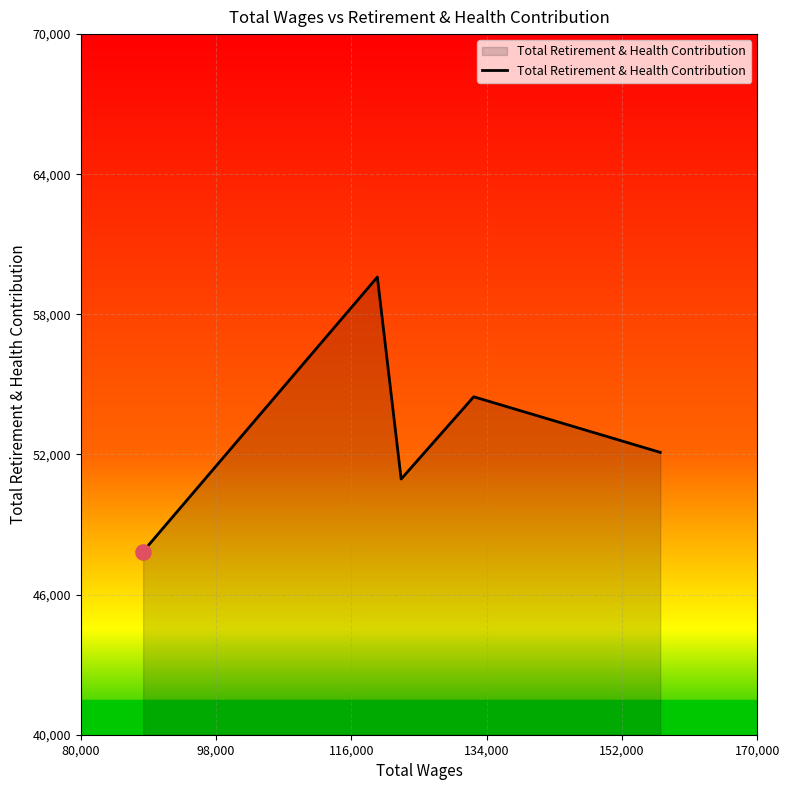

What is the sum of all values?

264951